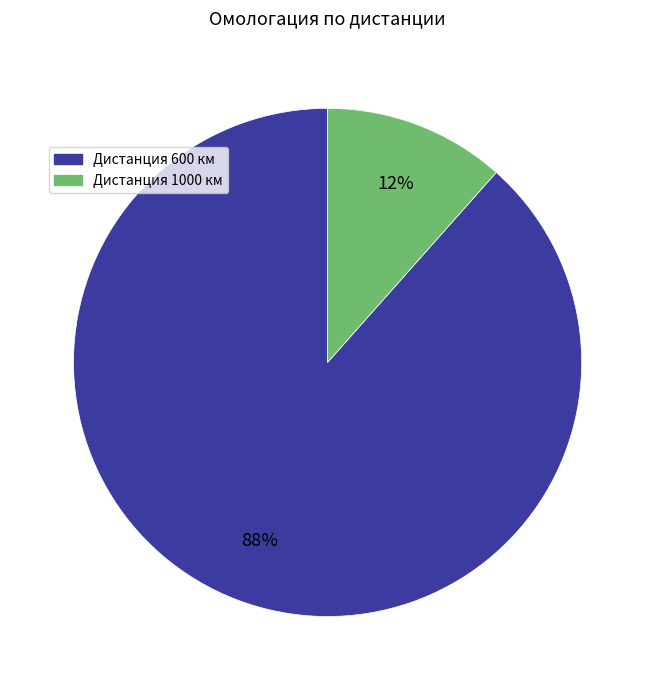

Is there any slice that represents more than half of the pie?

Yes